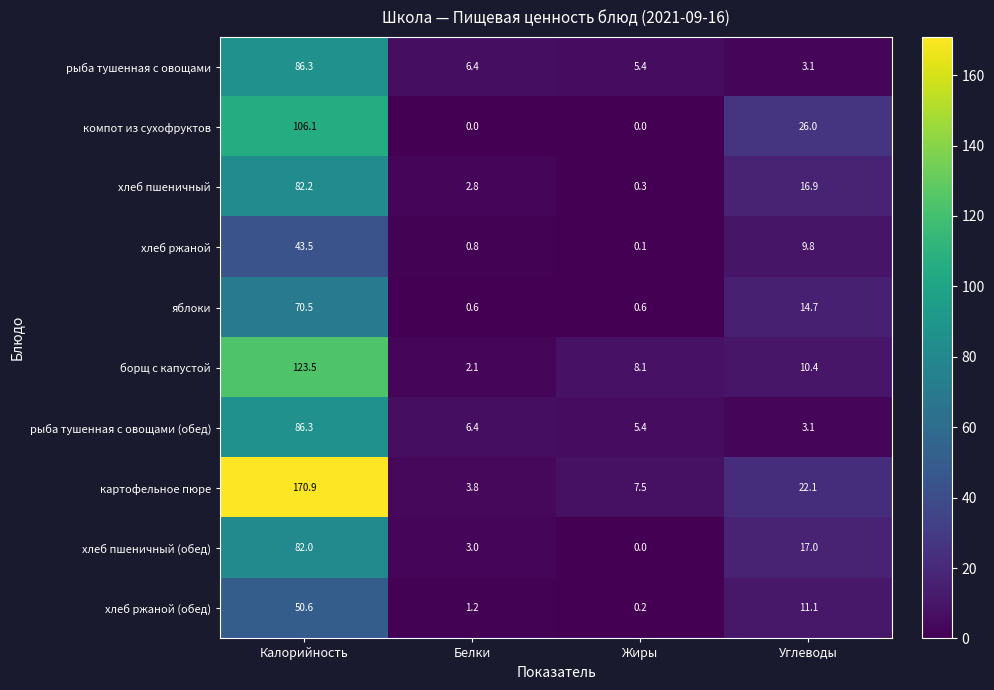

What is the sum of the рыба тушенная с овощами (обед) values at Углеводы and Жиры?

8.5